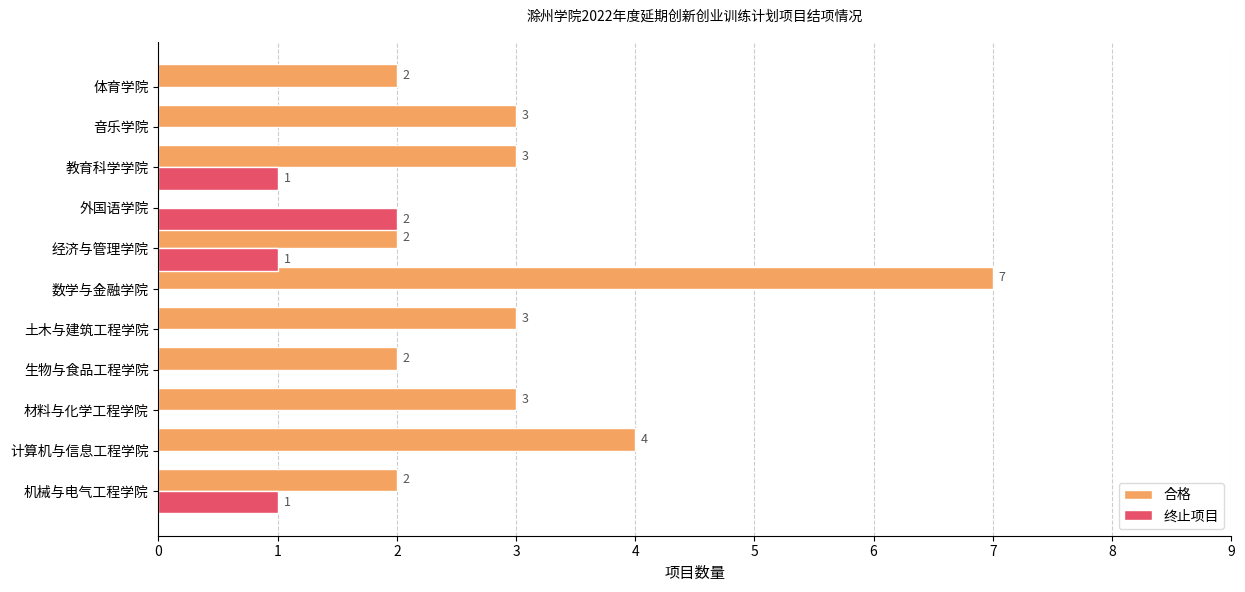

Which series has the widest spread of values?

合格